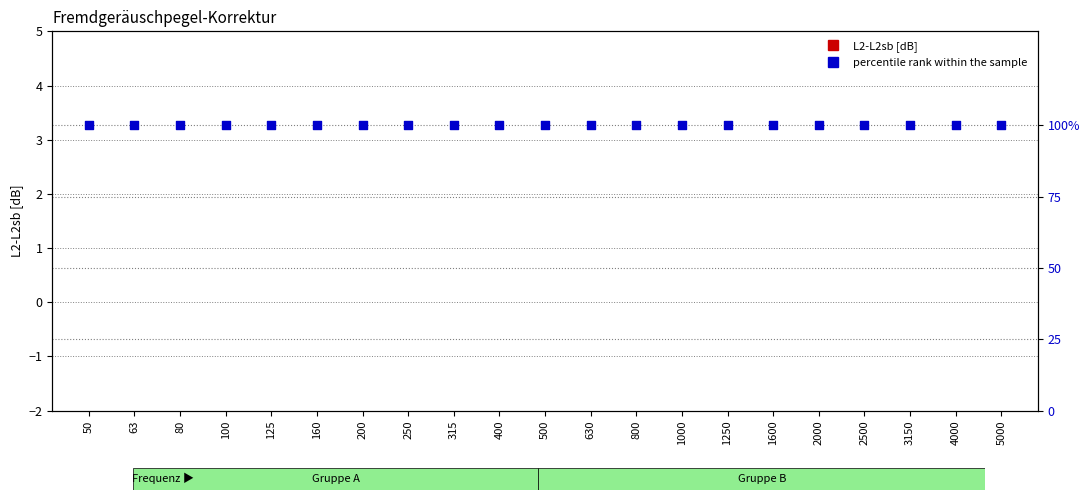

Which series contains the highest Y value?

percentile rank within the sample